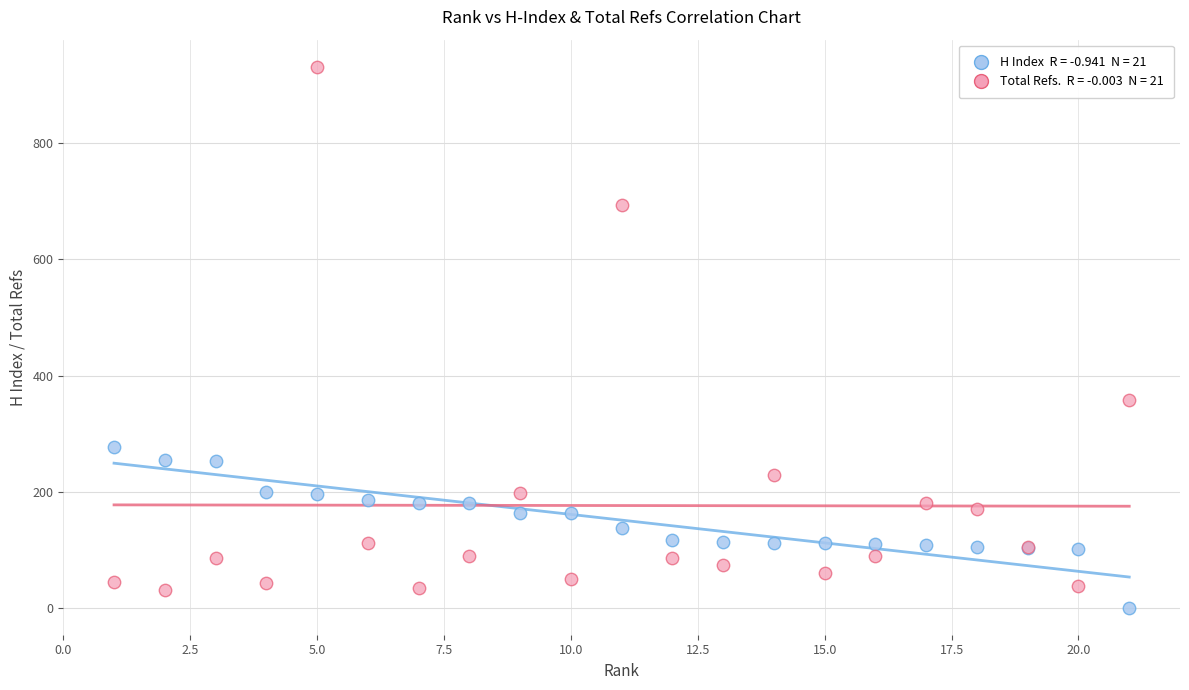

Across all series, what Y value is closest to 466?

358